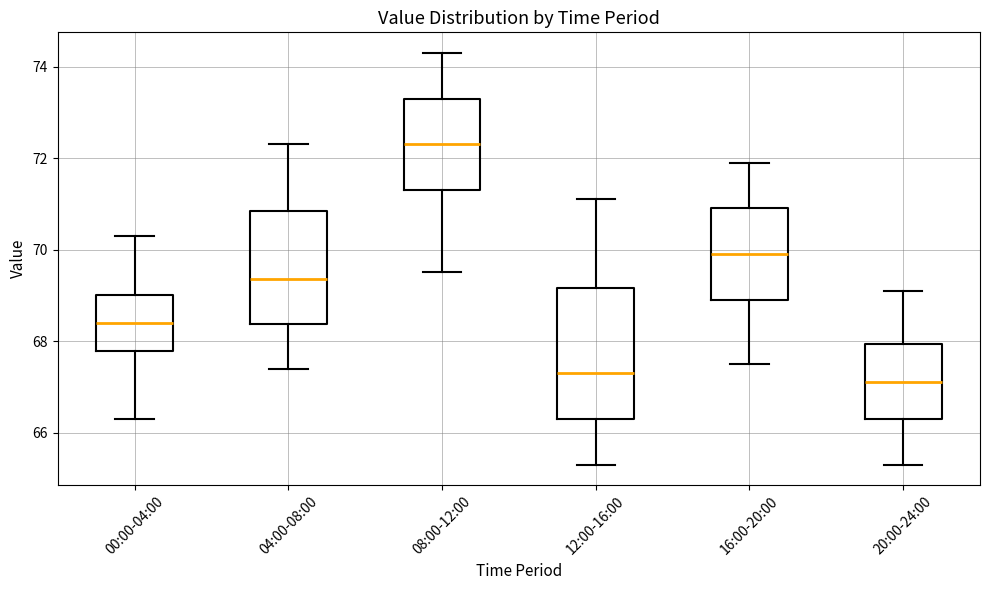

Reading left to right, transcribe this box plot: for each box, give where its median line is, the range the box spans, and where its two whiskers end, as read against the y-axis. The values are not printed on the chart, so give them approximately, as read against the axis.

00:00-04:00: median 68.4, box 67.8 to 69.0, whiskers 66.4 to 70.4
04:00-08:00: median 69.4, box 68.4 to 70.8, whiskers 67.4 to 72.4
08:00-12:00: median 72.4, box 71.4 to 73.4, whiskers 69.6 to 74.4
12:00-16:00: median 67.4, box 66.4 to 69.2, whiskers 65.4 to 71.2
16:00-20:00: median 70.0, box 69.0 to 71.0, whiskers 67.6 to 72.0
20:00-24:00: median 67.2, box 66.4 to 68.0, whiskers 65.4 to 69.2